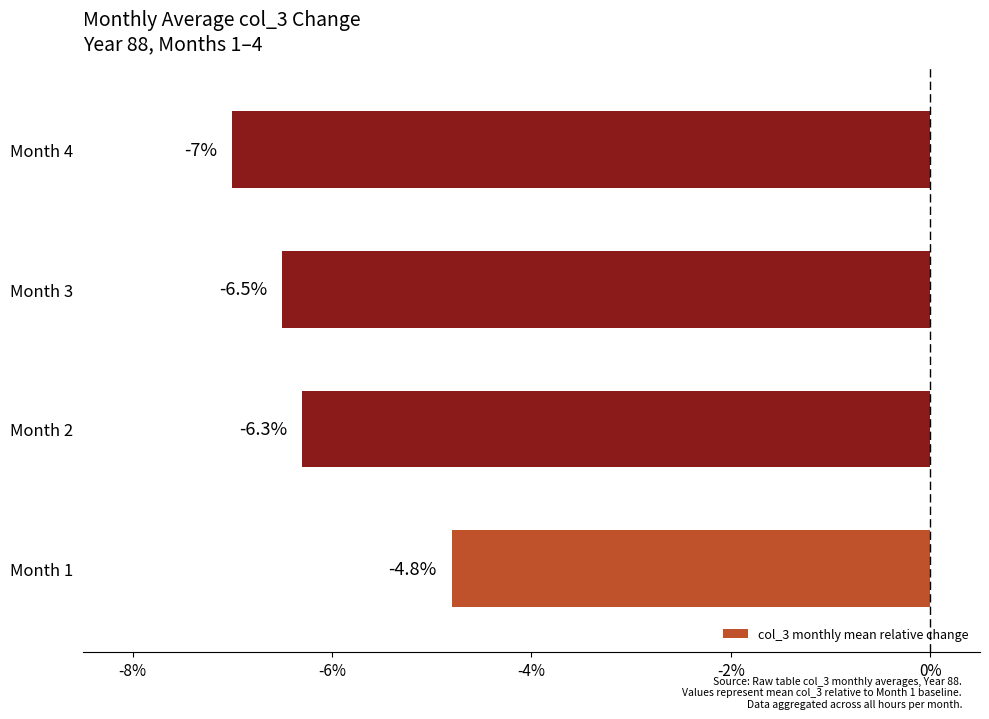

Reading top to bottom, what are all the values shown in this chart?

Month 4=-7.0	Month 3=-6.5	Month 2=-6.3	Month 1=-4.8